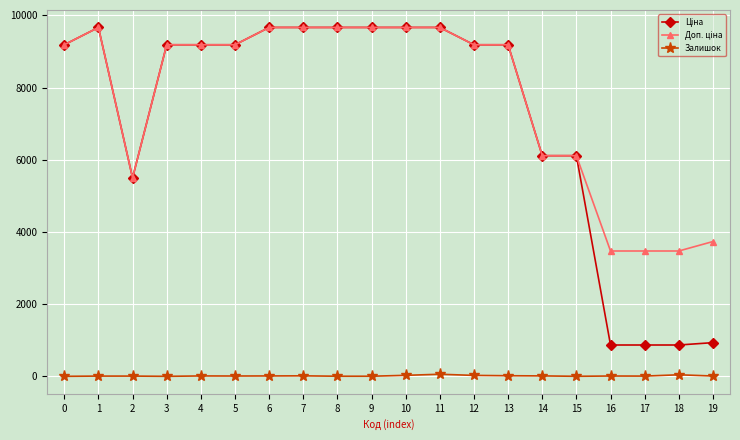

What is the maximum value shown in the chart?

9664.7